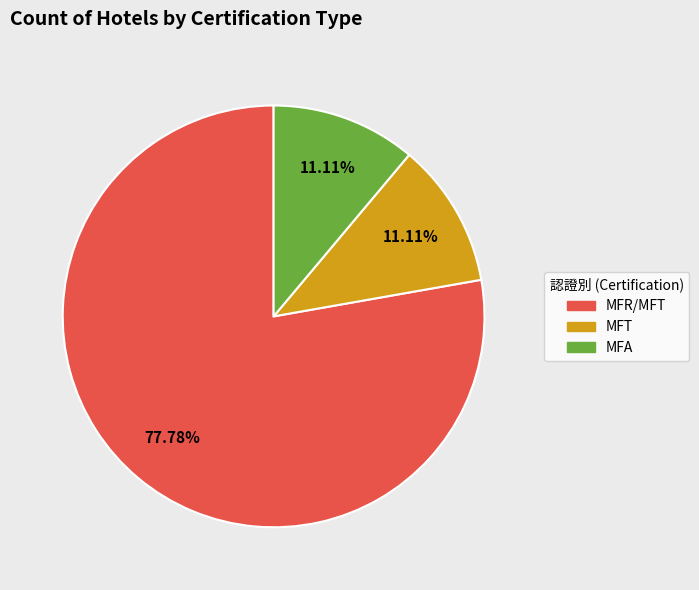

Which slice is the largest?

MFR/MFT